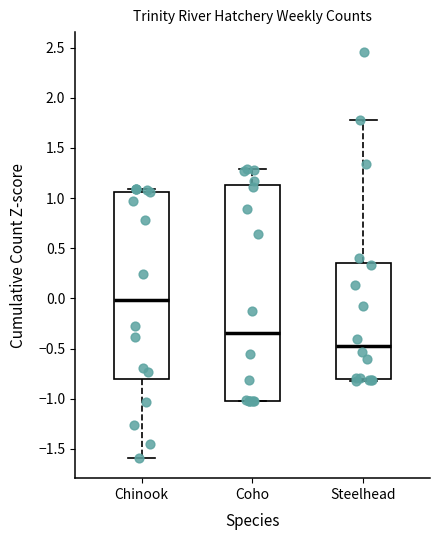

Reading left to right, read every box against the y-axis: the position of its median line, the range the box covers, and the ends of its whiskers. The values are not printed on the chart, so give them approximately, as read against the axis.

Chinook: median 0.00, box -0.80 to 1.05, whiskers -1.60 to 1.10
Coho: median -0.35, box -1.00 to 1.15, whiskers -1.05 to 1.30
Steelhead: median -0.45, box -0.80 to 0.35, whiskers -0.80 (just below the box's lower edge) to 1.80